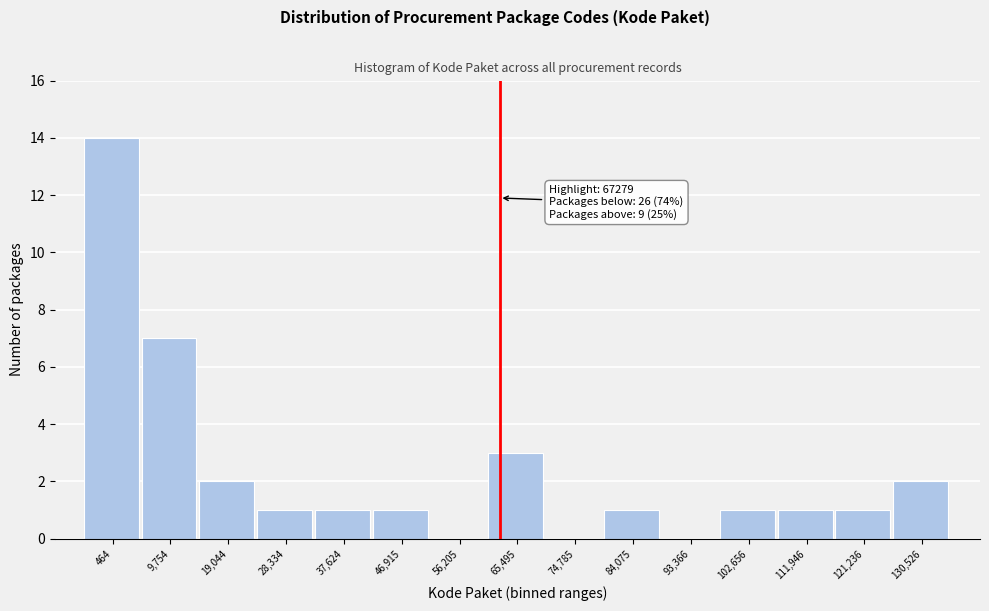

Reading left to right, what are all the values shown in this chart?

464=14	9,754=7	19,044=2	28,334=1	37,624=1	46,915=1	56,205=0	65,495=3	74,785=0	84,075=1	93,366=0	102,656=1	111,946=1	121,236=1	130,526=2